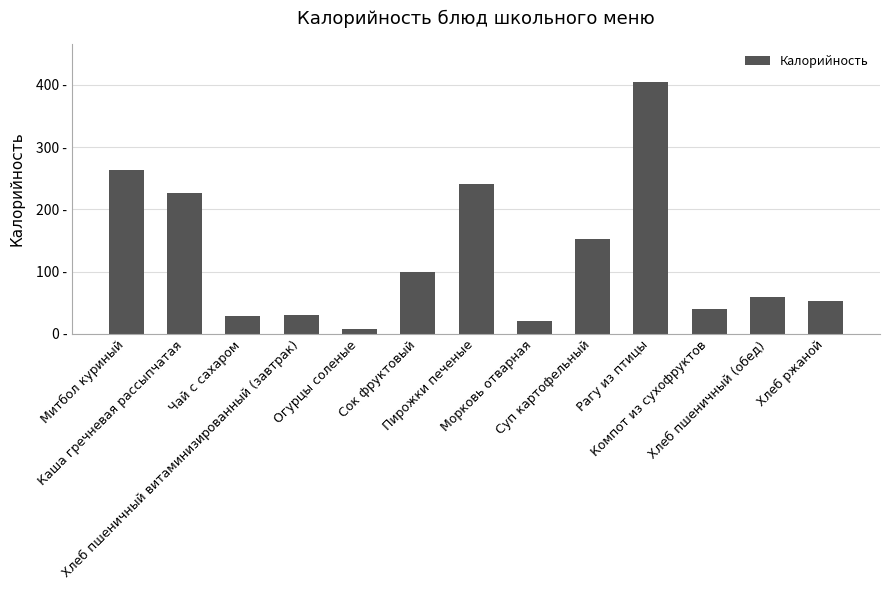

Is it true that the value at Огурцы соленые is 2.0?

False